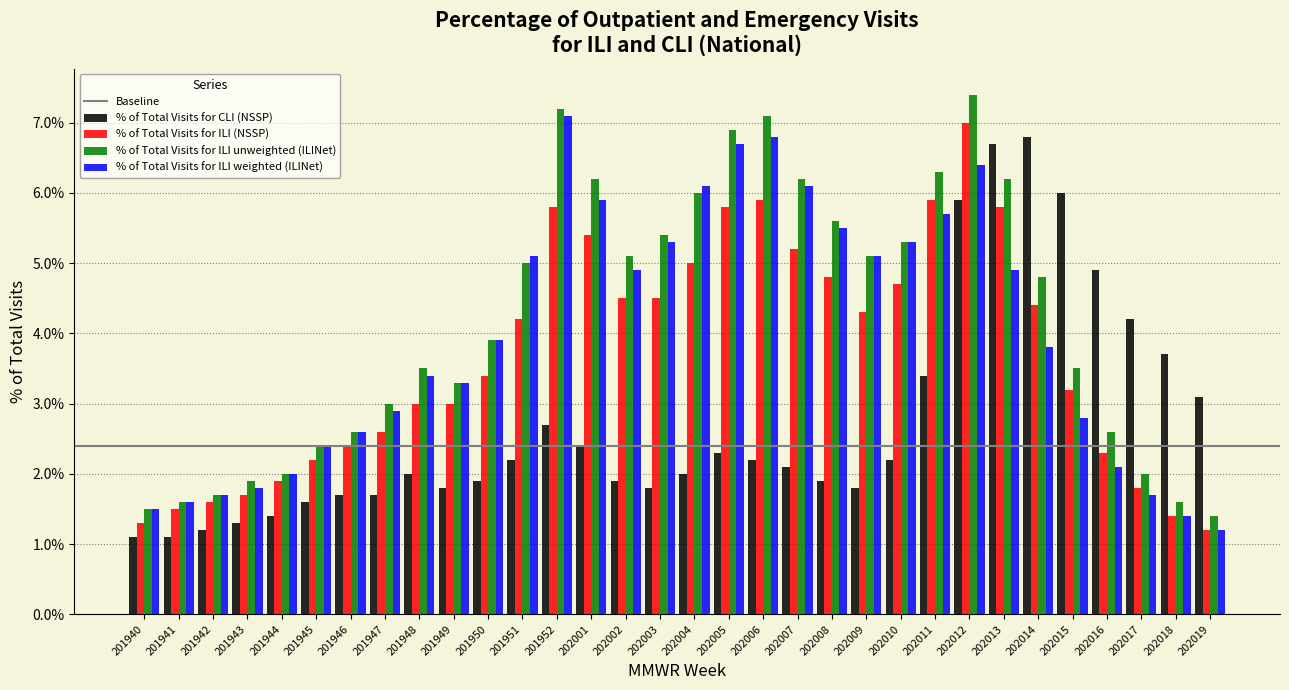

Which series changed the most between 202003 and 202006?

% of Total Visits for ILI unweighted (ILINet)